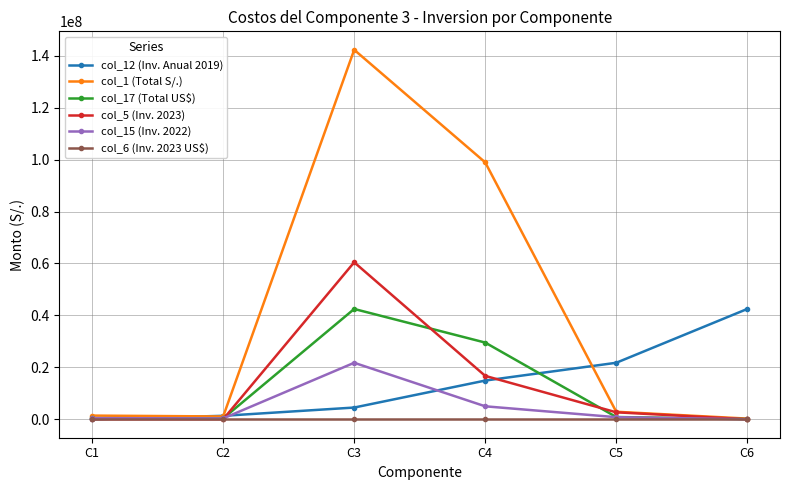

Which series has the widest spread of values?

col_1 (Total S/.)